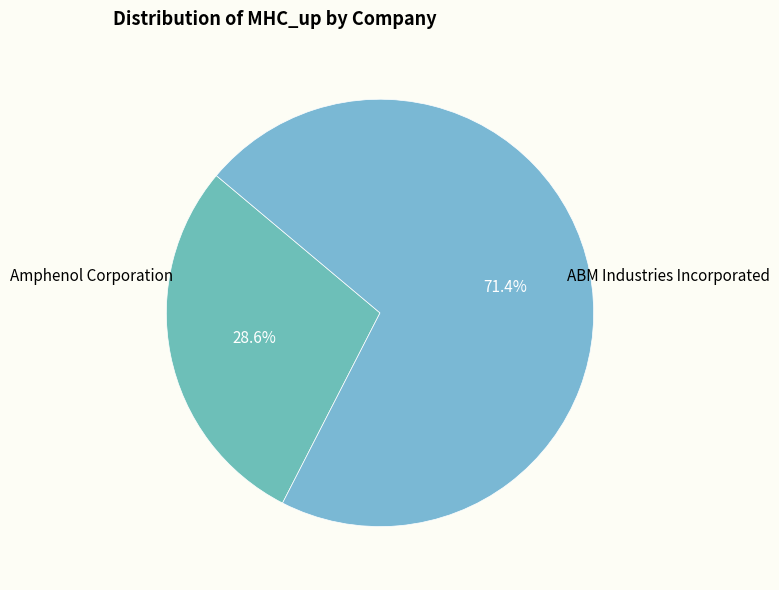

Between Amphenol Corporation and ABM Industries Incorporated, which is larger?

ABM Industries Incorporated